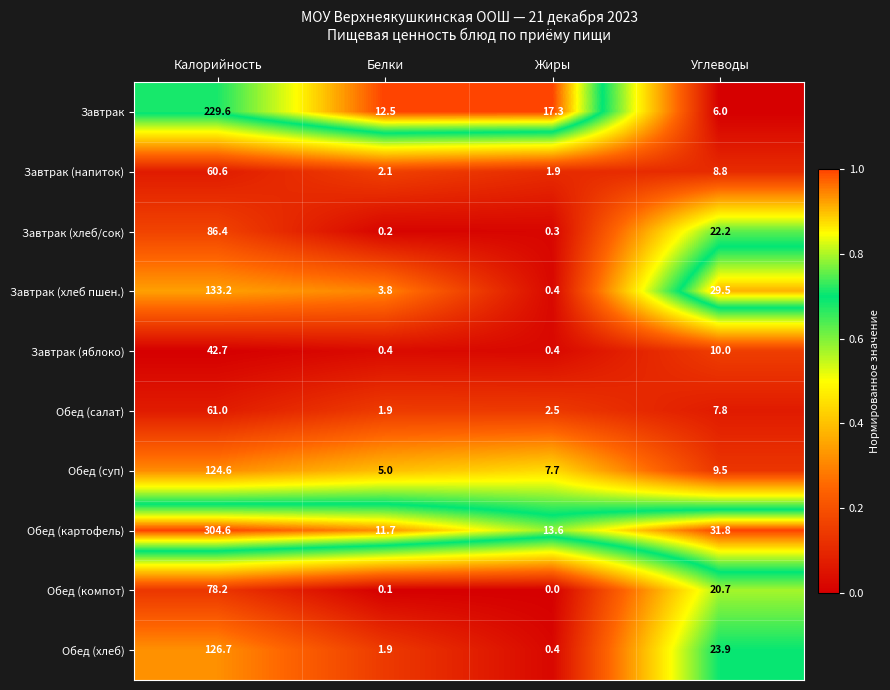

The value of Завтрак at Калорийность is 63.0. True or false?

False